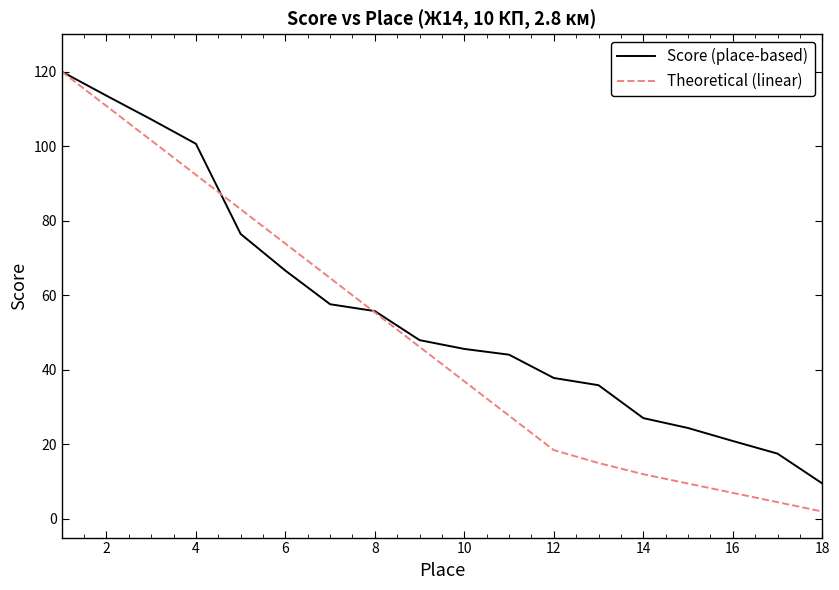

Rank the series by their average value, from highest to lowest.

Score (place-based), Theoretical (linear)